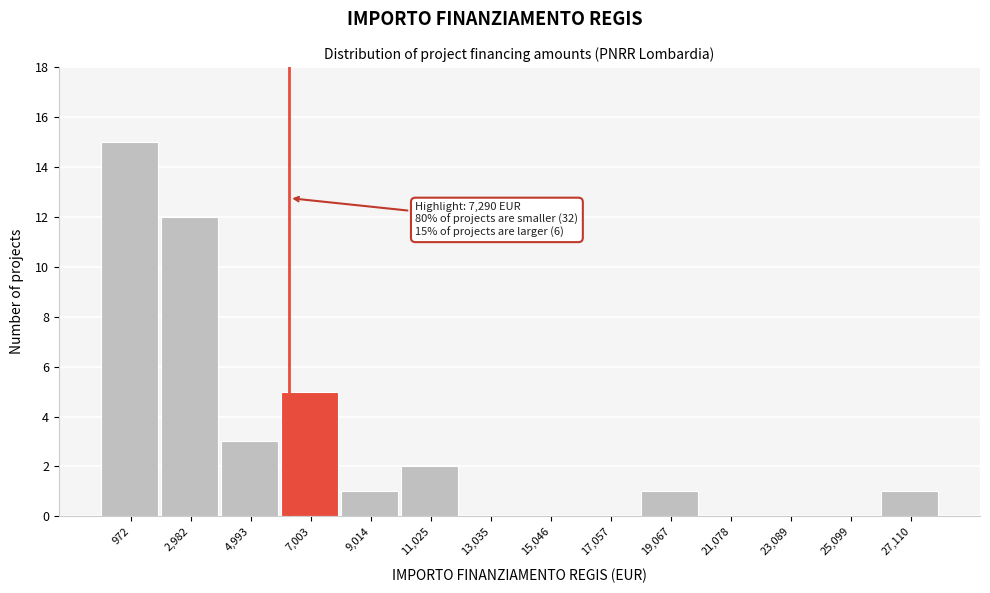

Reading left to right, extract all data points from this chart.

972=15	2,982=12	4,993=3	7,003=5	9,014=1	11,025=2	13,035=0	15,046=0	17,057=0	19,067=1	21,078=0	23,089=0	25,099=0	27,110=1